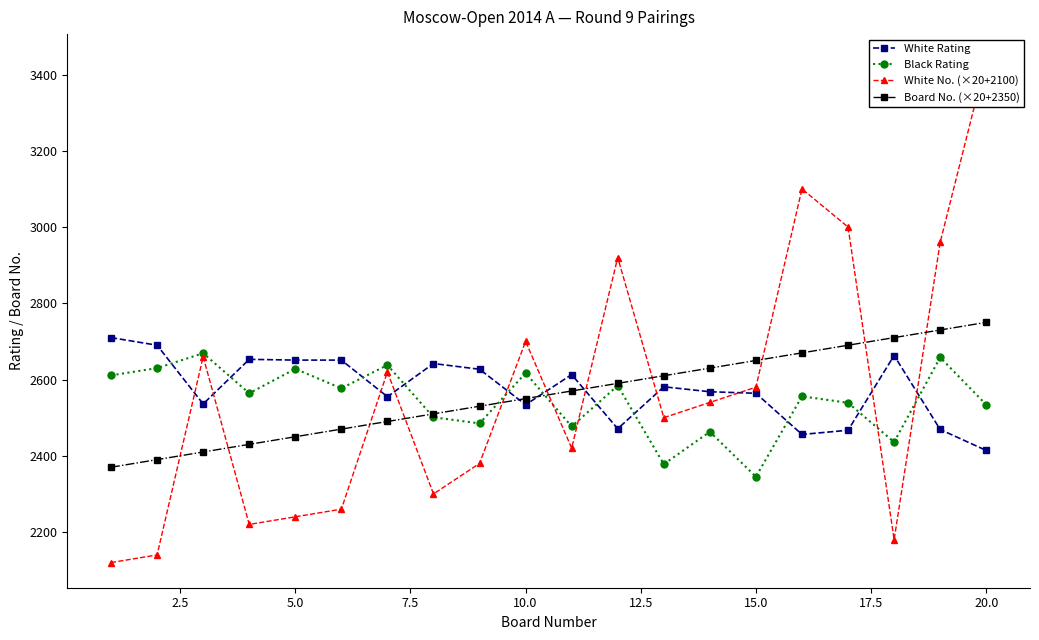

True or false: White Rating has more than 0 points higher than both neighbors.

True